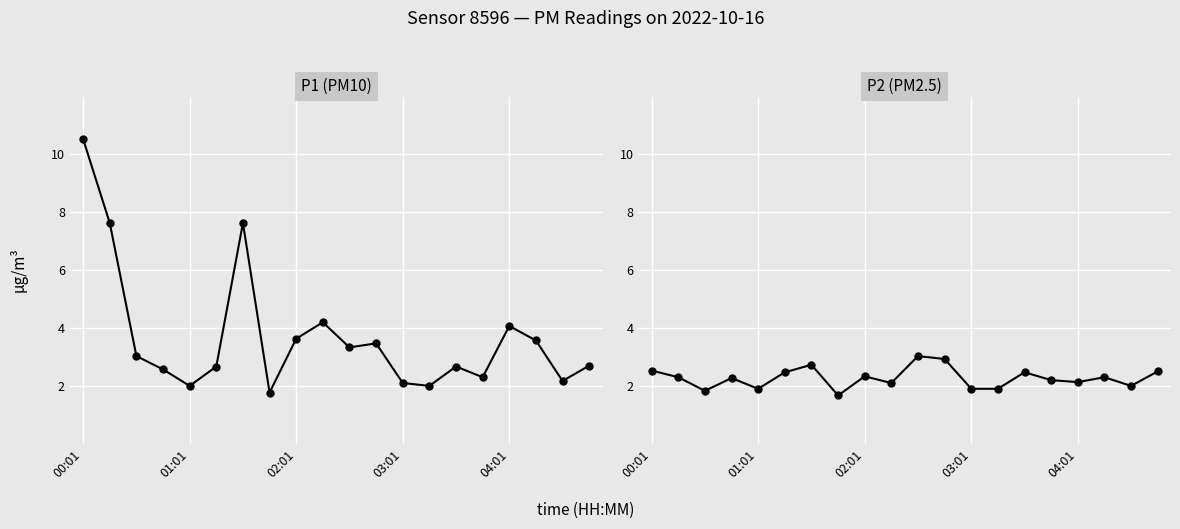

Reading left to right, transcribe all the data shown in this chart.

P1 (PM10): 10.5	7.6	3.0	2.6	2.0	2.7	7.6	1.8	3.6	4.2	3.3	3.5	2.1	2.0	2.7	2.3	4.1	3.6	2.2	2.7
P2 (PM2.5): 2.5	2.3	1.8	2.3	1.9	2.5	2.7	1.7	2.3	2.1	3.0	2.9	1.9	1.9	2.5	2.2	2.1	2.3	2.0	2.5